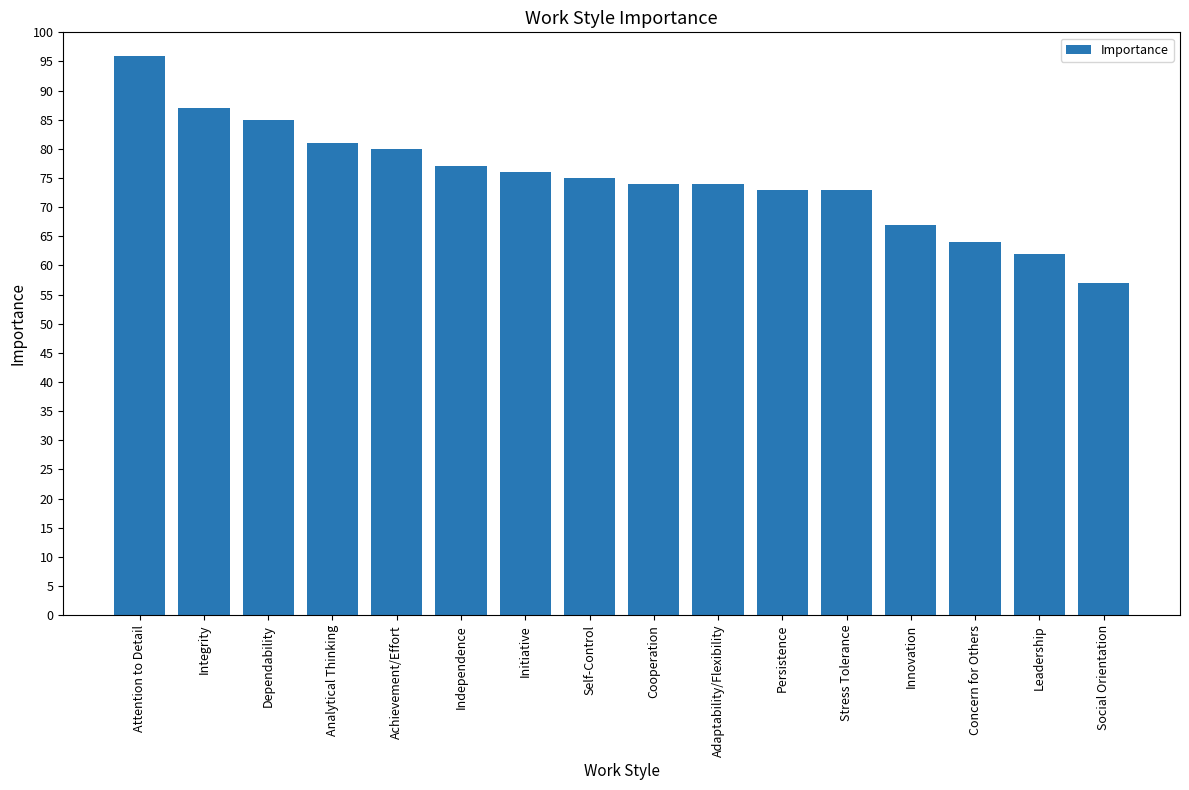

Between Initiative and Attention to Detail, which is larger?

Attention to Detail